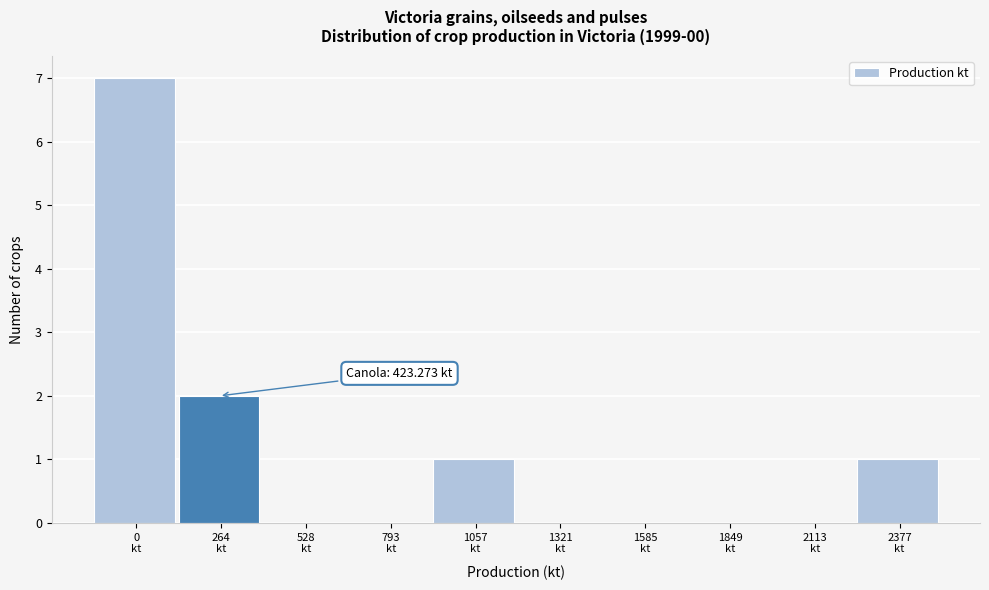

What is the sum of all values?

11